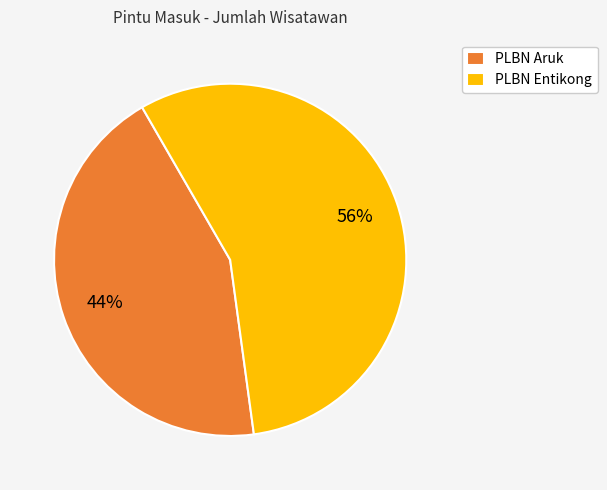

How many slices are in this pie chart?

2